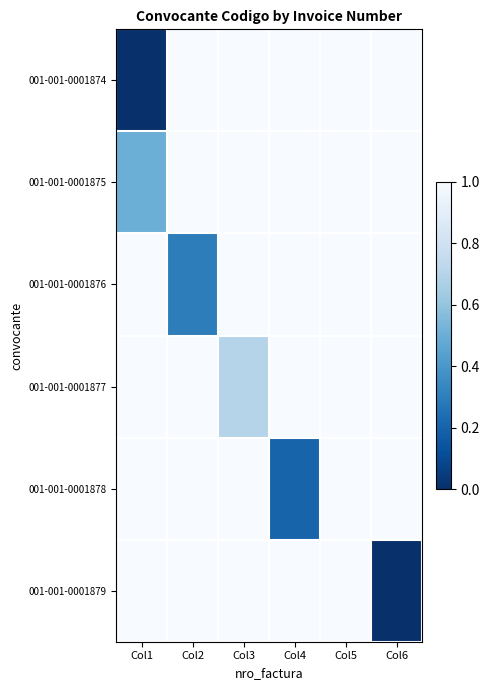

Reading right to left, transcribe all the data shown in this chart.

001-001-0001874: Col6=1.0	Col5=1.0	Col4=1.0	Col3=1.0	Col2=1.0	Col1=0.0
001-001-0001875: Col6=1.0	Col5=1.0	Col4=1.0	Col3=1.0	Col2=1.0	Col1=0.5
001-001-0001876: Col6=1.0	Col5=1.0	Col4=1.0	Col3=1.0	Col2=0.3	Col1=1.0
001-001-0001877: Col6=1.0	Col5=1.0	Col4=1.0	Col3=0.7	Col2=1.0	Col1=1.0
001-001-0001878: Col6=1.0	Col5=1.0	Col4=0.2	Col3=1.0	Col2=1.0	Col1=1.0
001-001-0001879: Col6=0.0	Col5=1.0	Col4=1.0	Col3=1.0	Col2=1.0	Col1=1.0